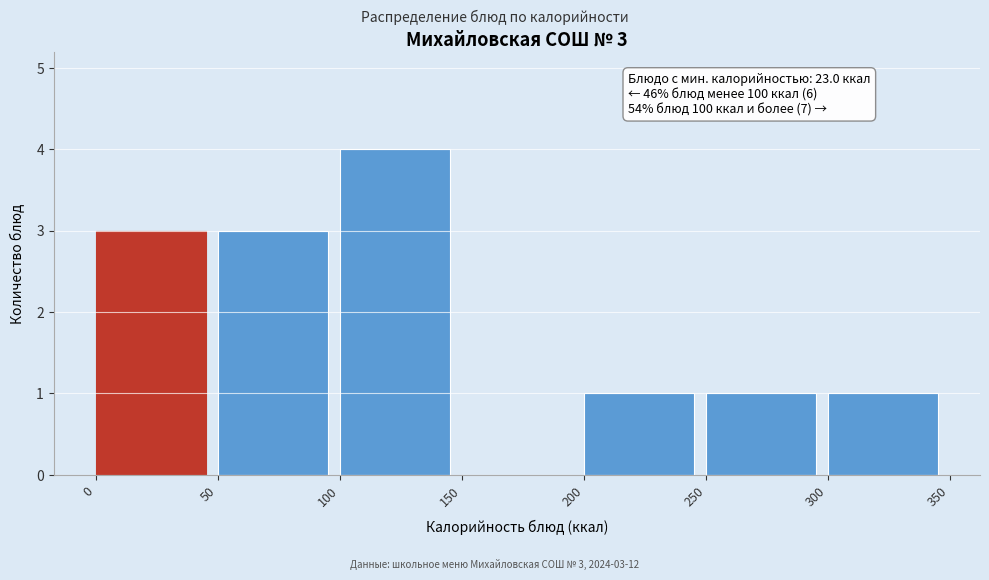

Which range on the x-axis has the tallest bar?

100 to 150